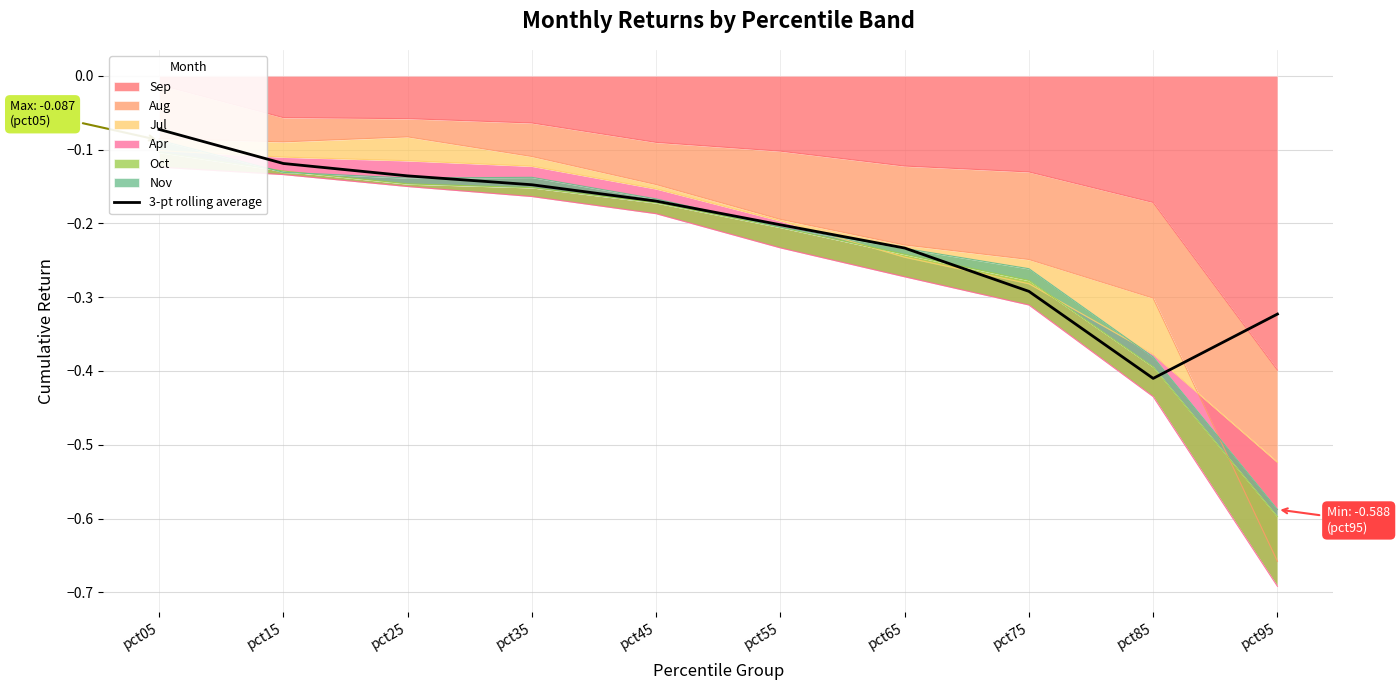

True or false: there are more than 2 points higher than both neighbors.

False